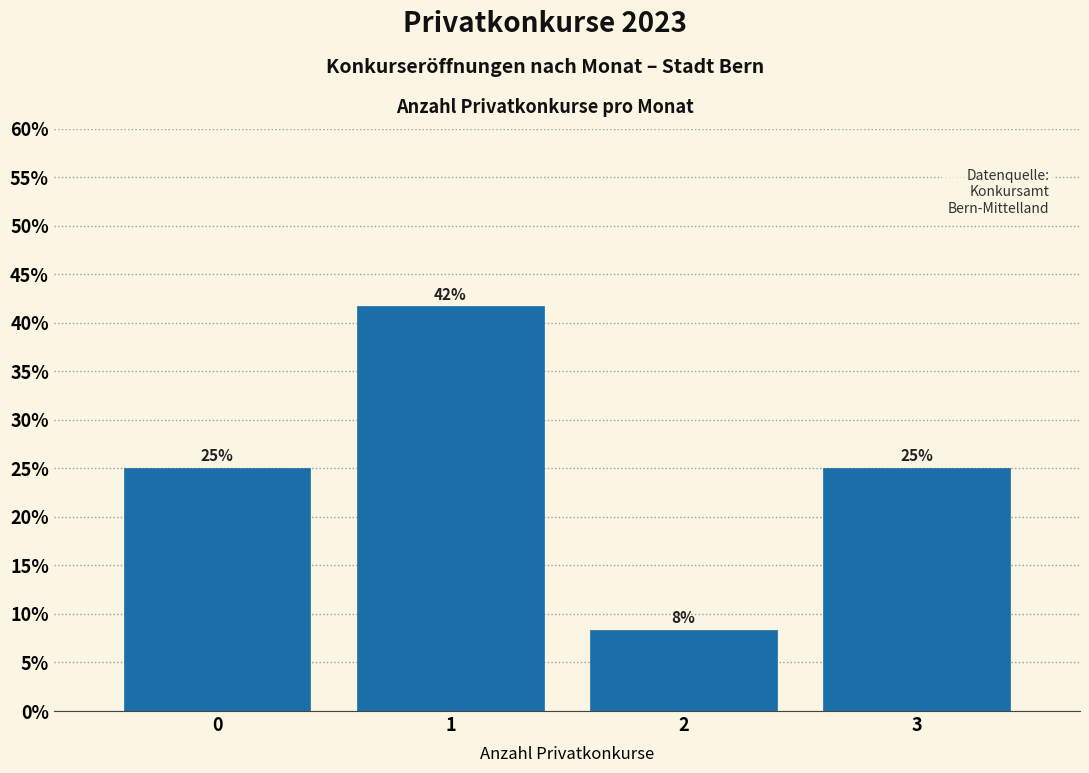

Which range on the x-axis has the tallest bar?

0.5 to 1.5